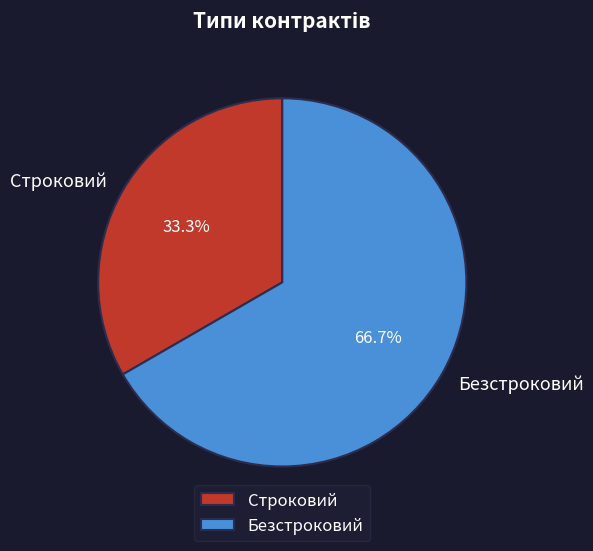

What is the ratio of the value at Безстроковий to the value at Строковий?

2.0